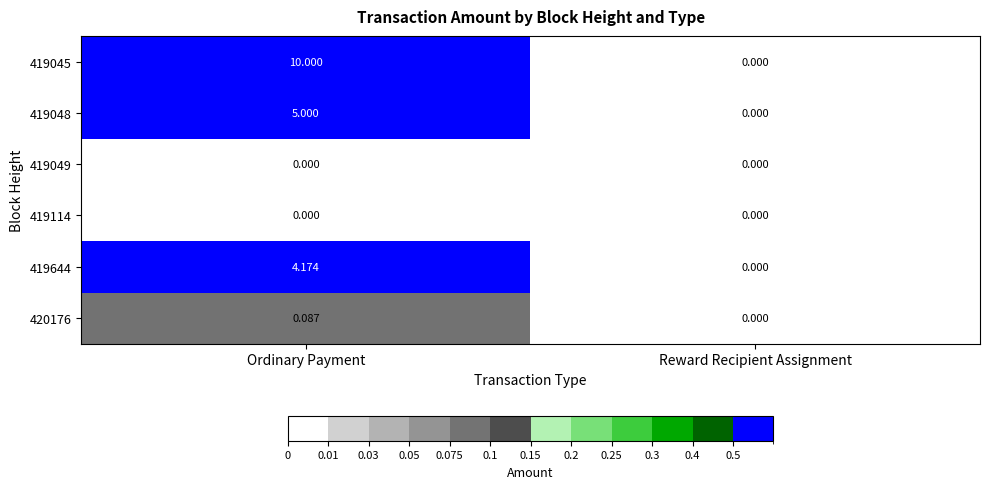

What is the difference between the highest and lowest values at Ordinary Payment?

10.0